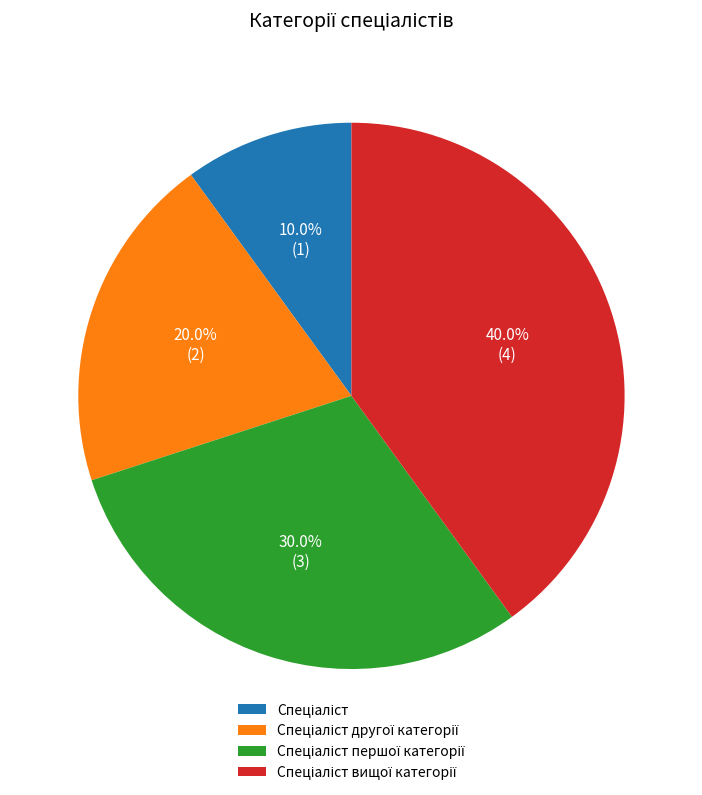

Is there a majority slice in this chart?

No